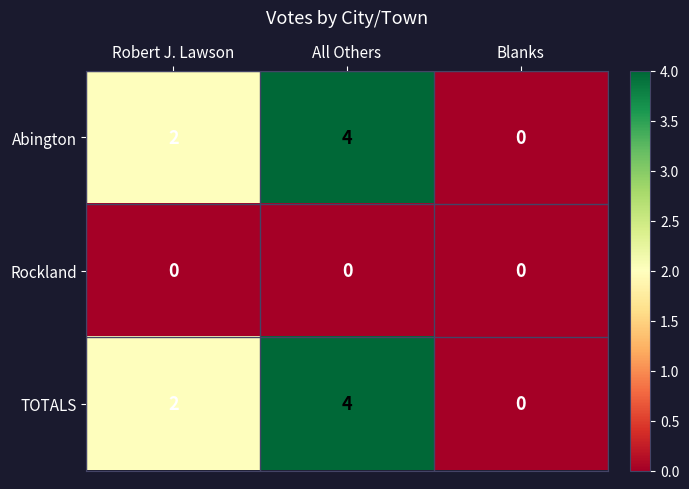

Reading left to right, list all the values displayed in this chart.

Abington: 2	4	0
Rockland: 0	0	0
TOTALS: 2	4	0